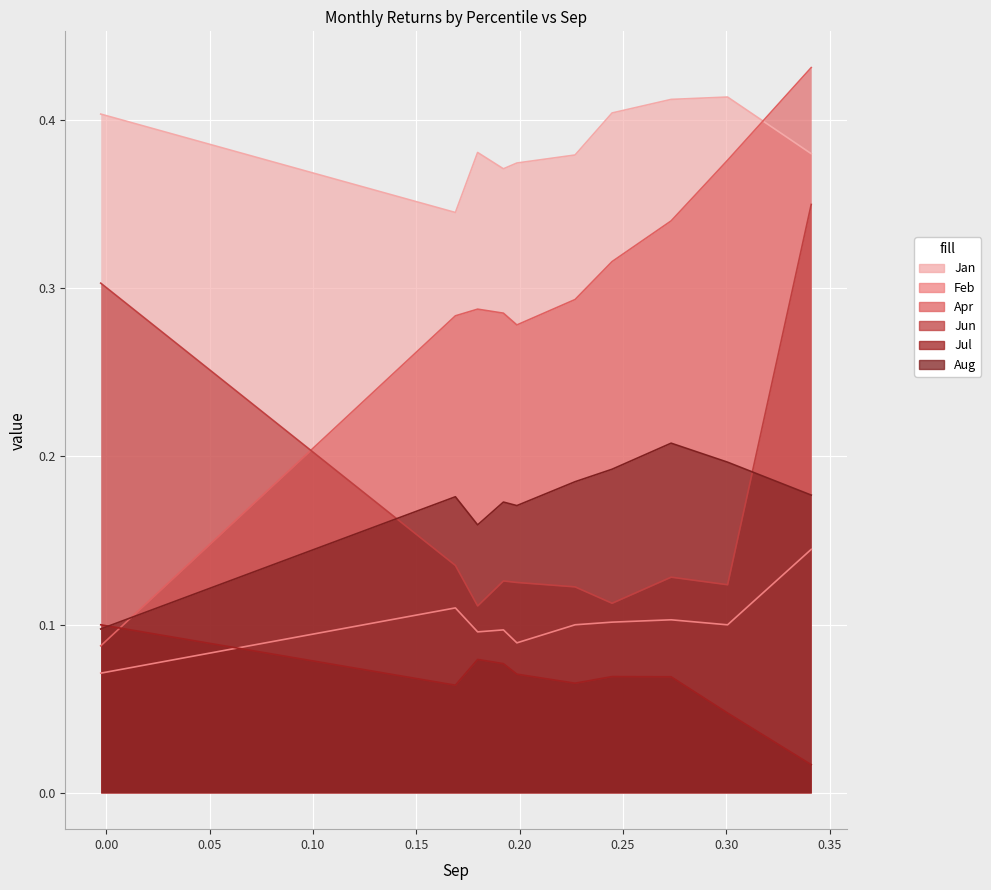

What is the sum of the Jan values at pct25 and pct75?

0.8